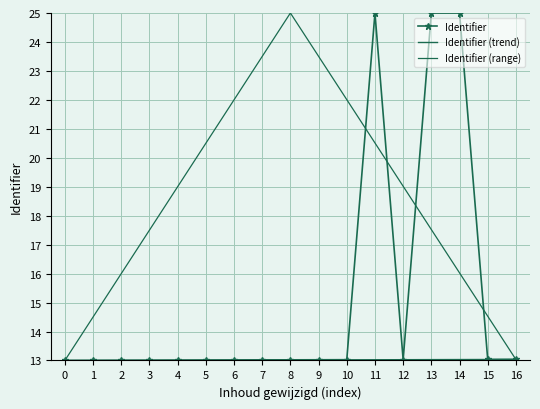

Is it true that Identifier equals 18.4 at 5?

False